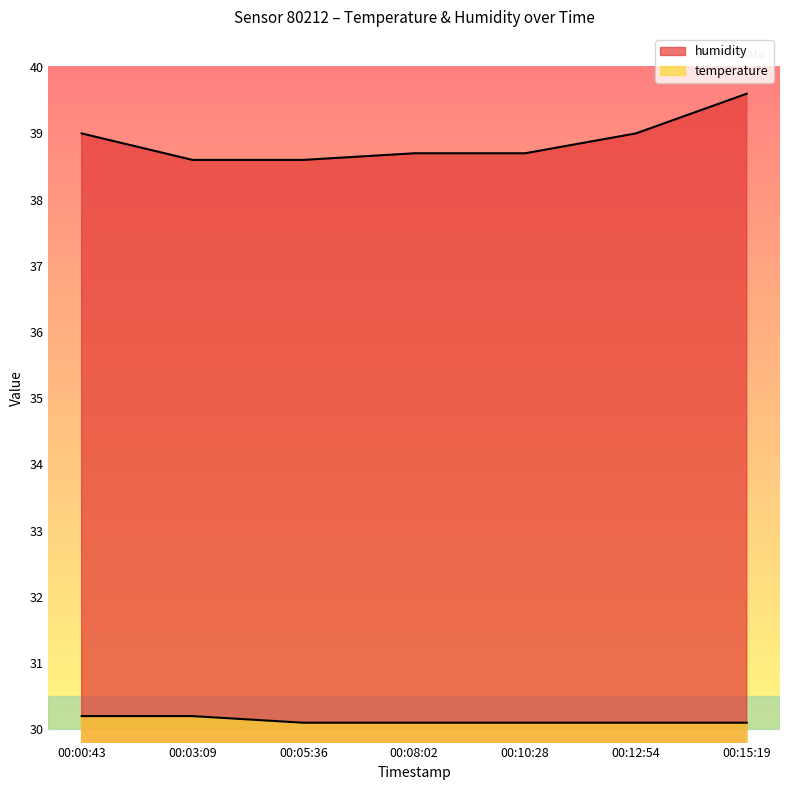

List the series in order of their peak value, highest first.

humidity, temperature